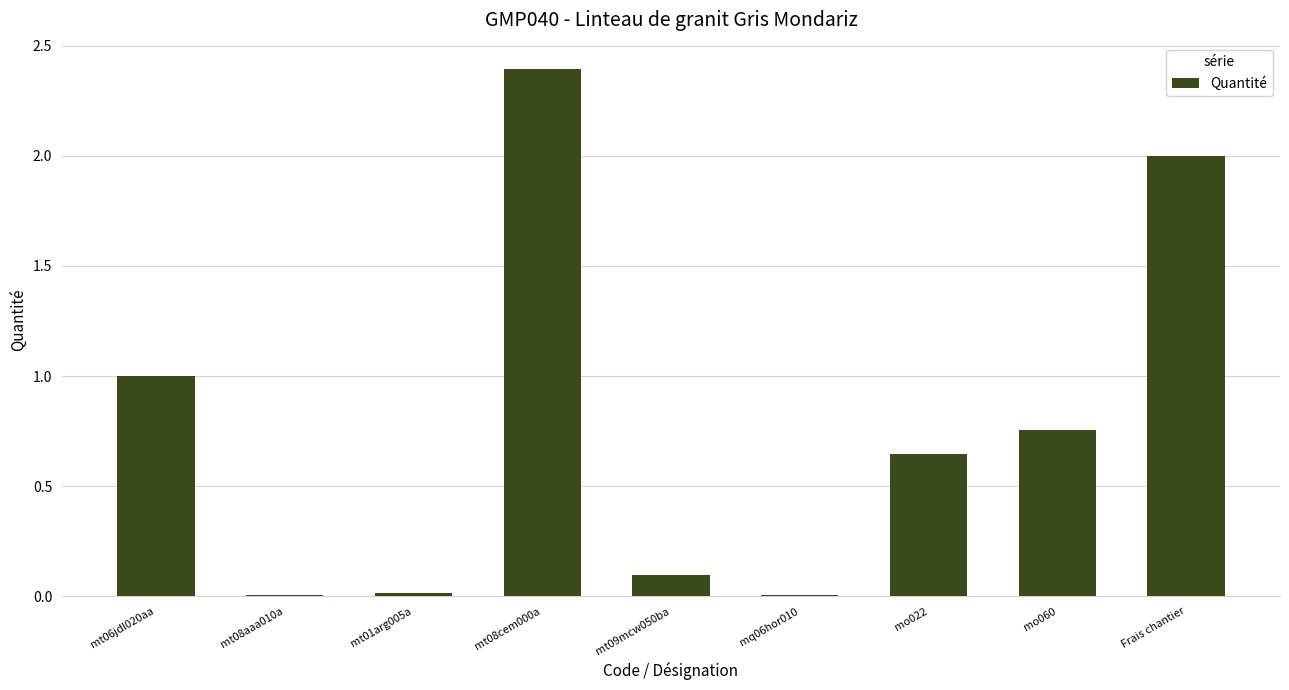

True or false: the data shows 0.9 at Frais chantier.

False